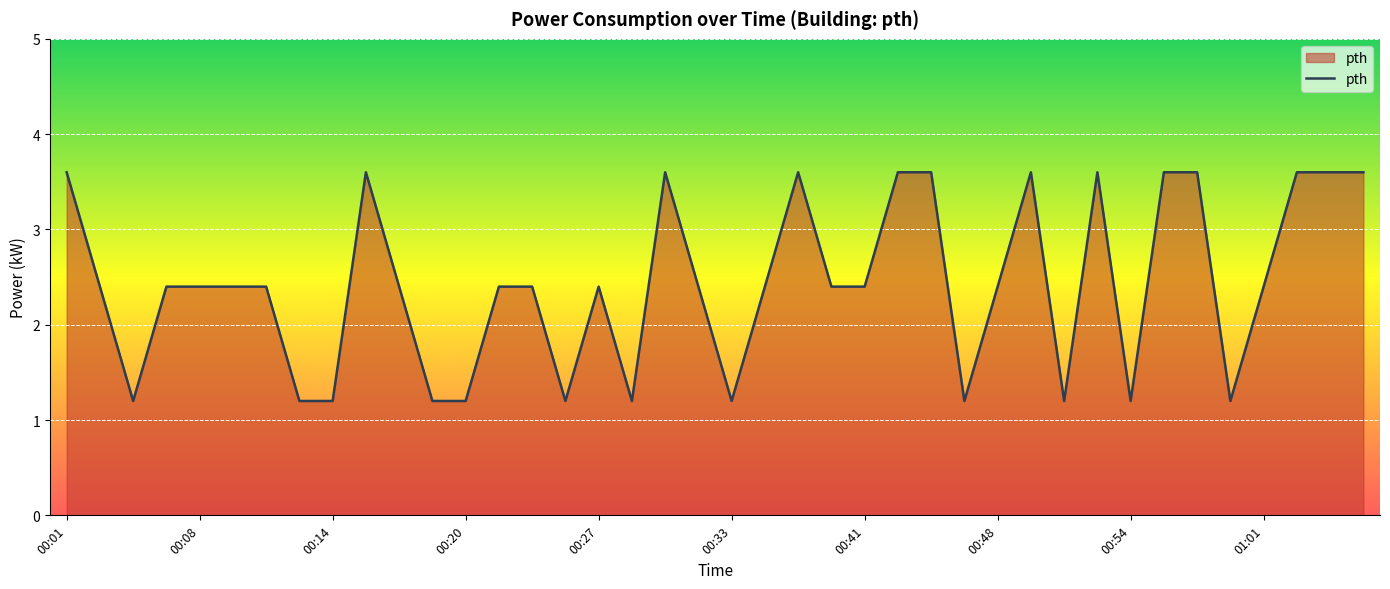

What is the sum of all values?

97.2